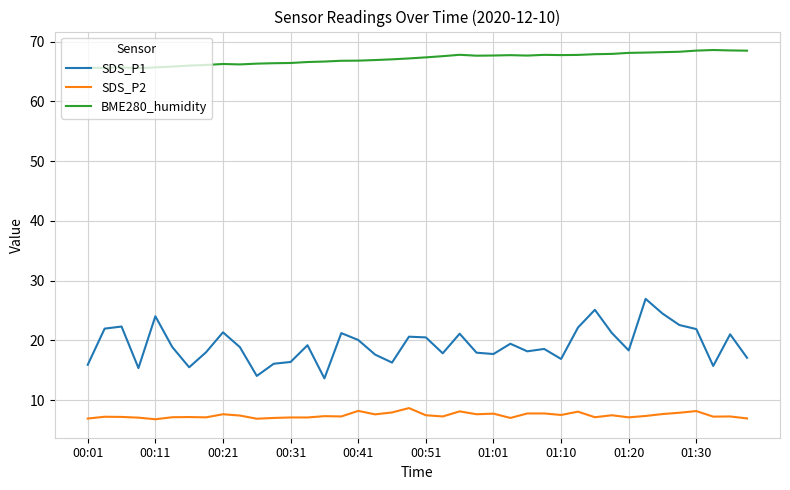

True or false: BME280_humidity and SDS_P1 cross at least once.

False